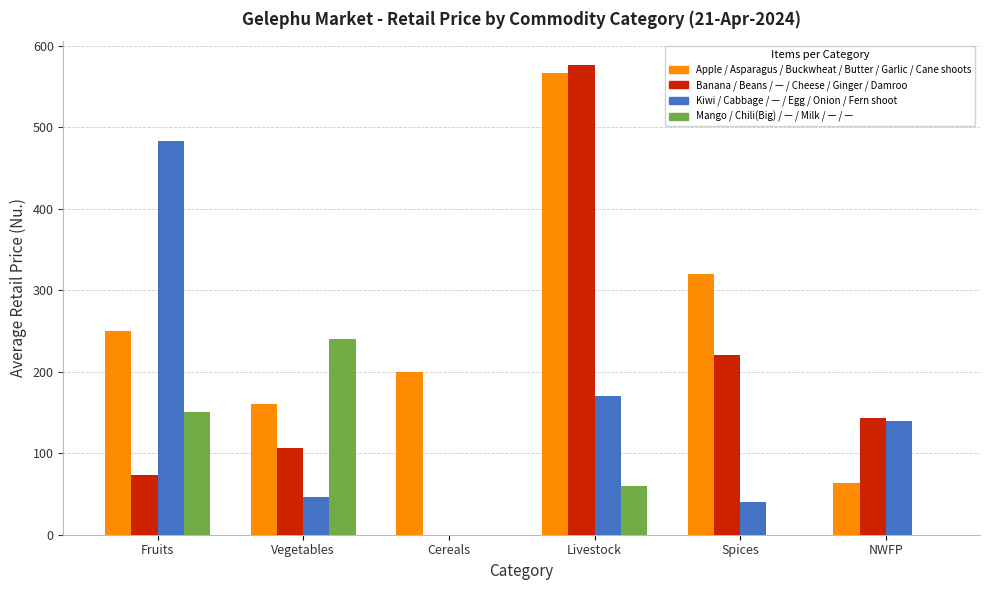

What is the greatest value displayed?

576.7